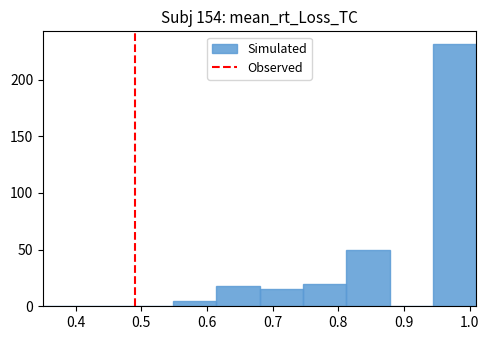

How tall is the bar that spans 0.680 to 0.746 on the x-axis? Neither the bar edges nor the heights are printed on the chart, so give them approximately, as read against the axes.

15